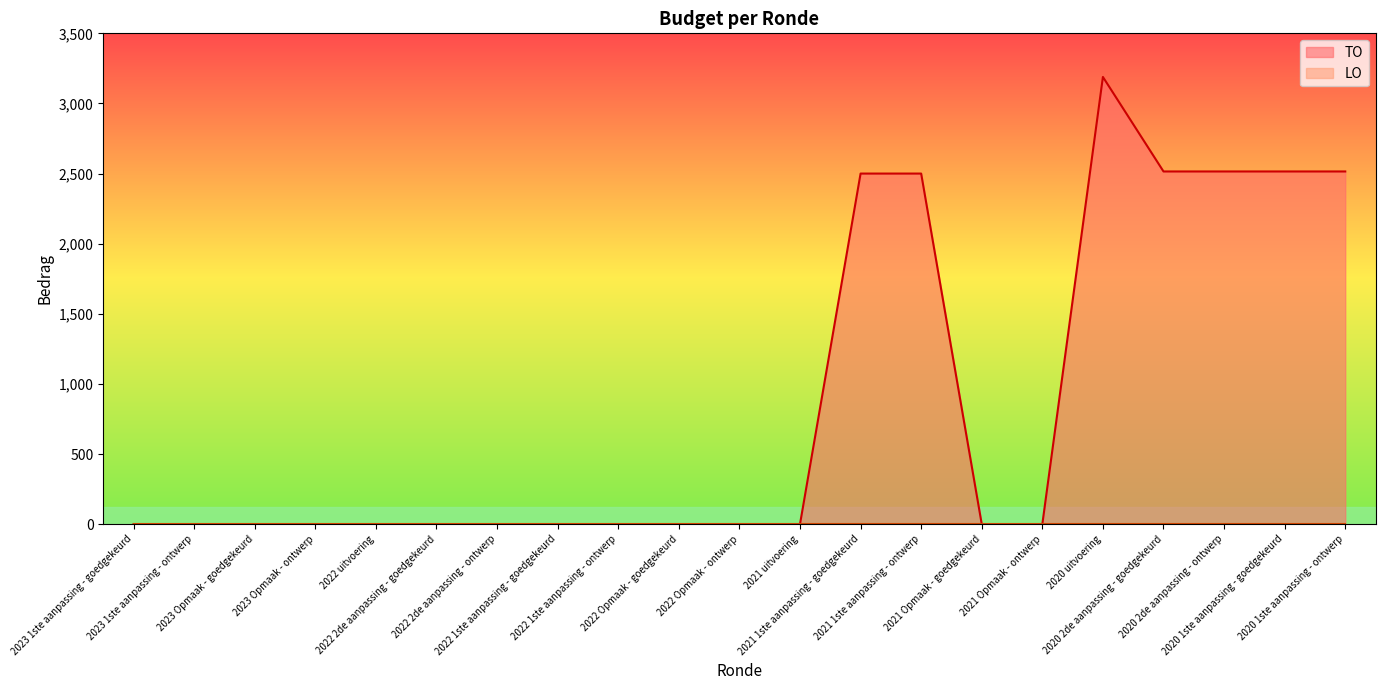

Reading left to right, what are all the values shown in this chart?

0	0	0	0	0	0	0	0	0	0	0	0	2500	2500	0	0	3189	2515	2515	2515	2515